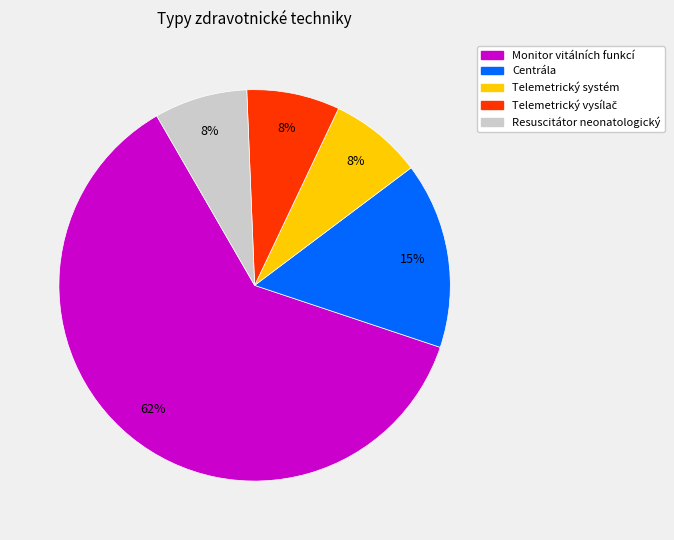

Is the sum of Resuscitátor neonatologický and Telemetrický systém greater than half?

No